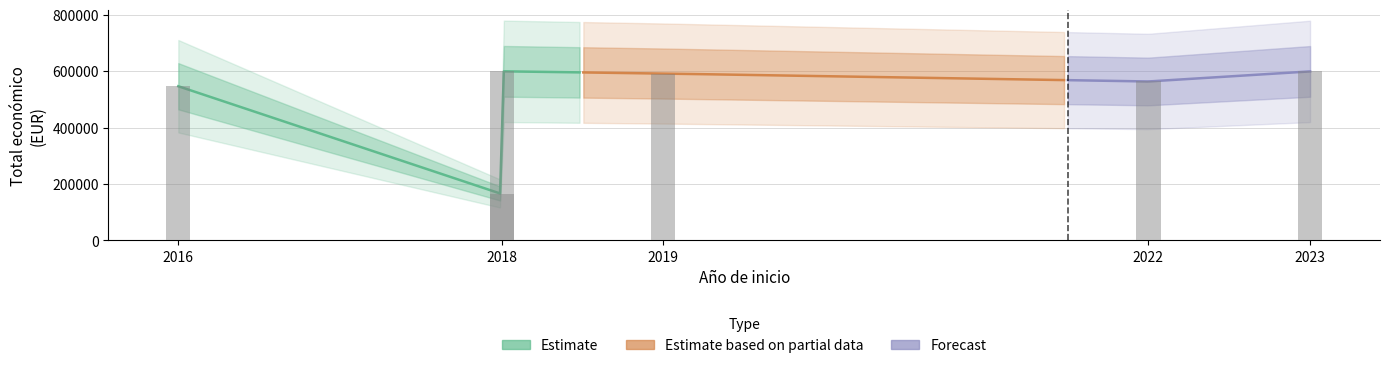

Between 2023 and 2019, which is larger?

2023